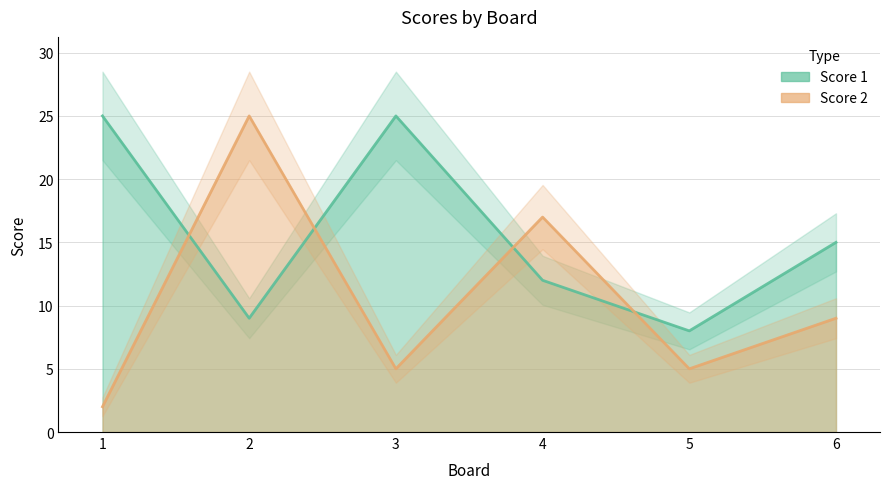

Reading left to right, extract all data points from this chart.

Score 1: 25	9	25	12	8	15
Score 2: 2	25	5	17	5	9